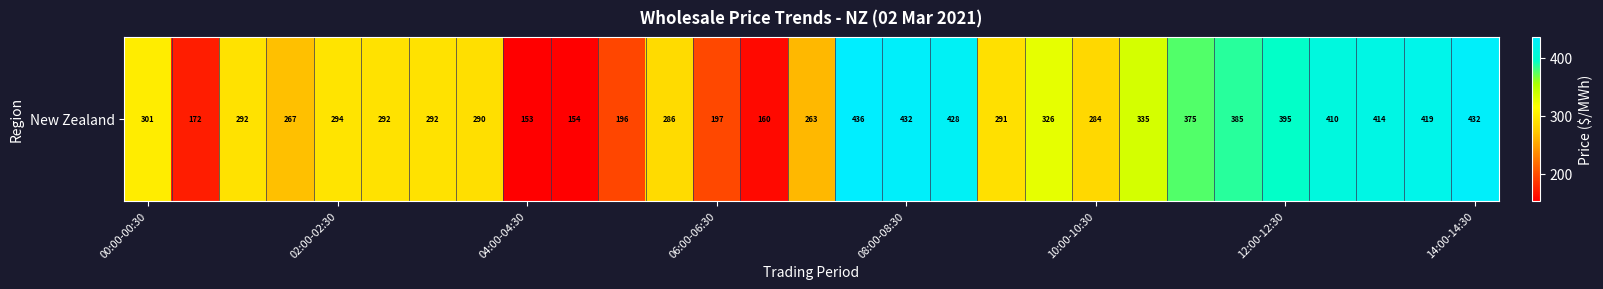

What value does the data have at 22?

375.4